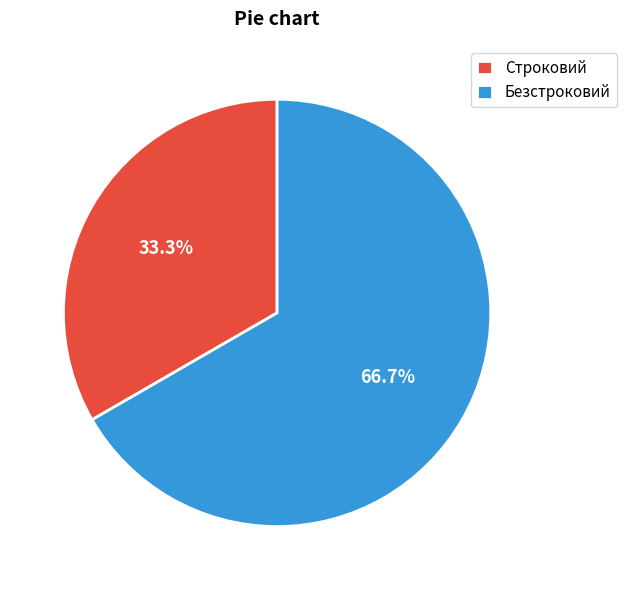

To the nearest percent, what is the difference between the Строковий and Безстроковий slice percentages?

33%